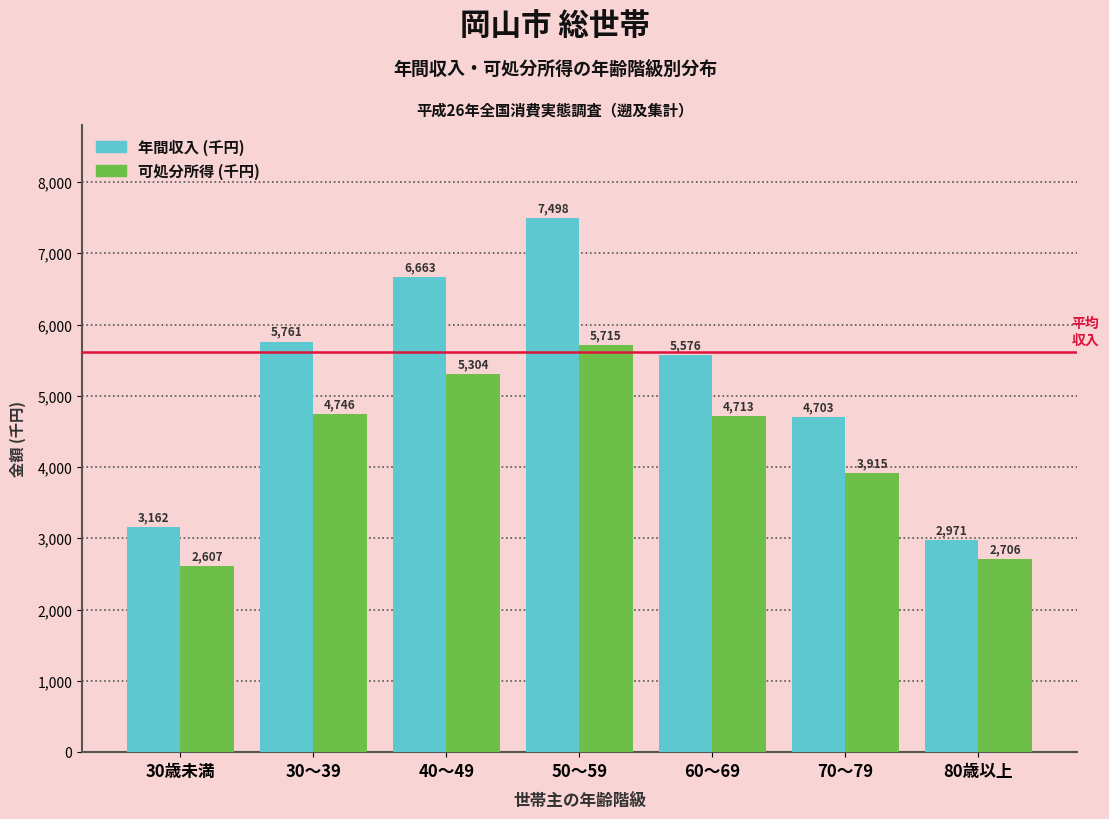

Reading left to right, transcribe all the data shown in this chart.

年間収入 (千円): 30歳未満=3162	30～39=5761	40～49=6663	50～59=7498	60～69=5576	70～79=4703	80歳以上=2971
可処分所得 (千円): 30歳未満=2607	30～39=4746	40～49=5304	50～59=5715	60～69=4713	70～79=3915	80歳以上=2706